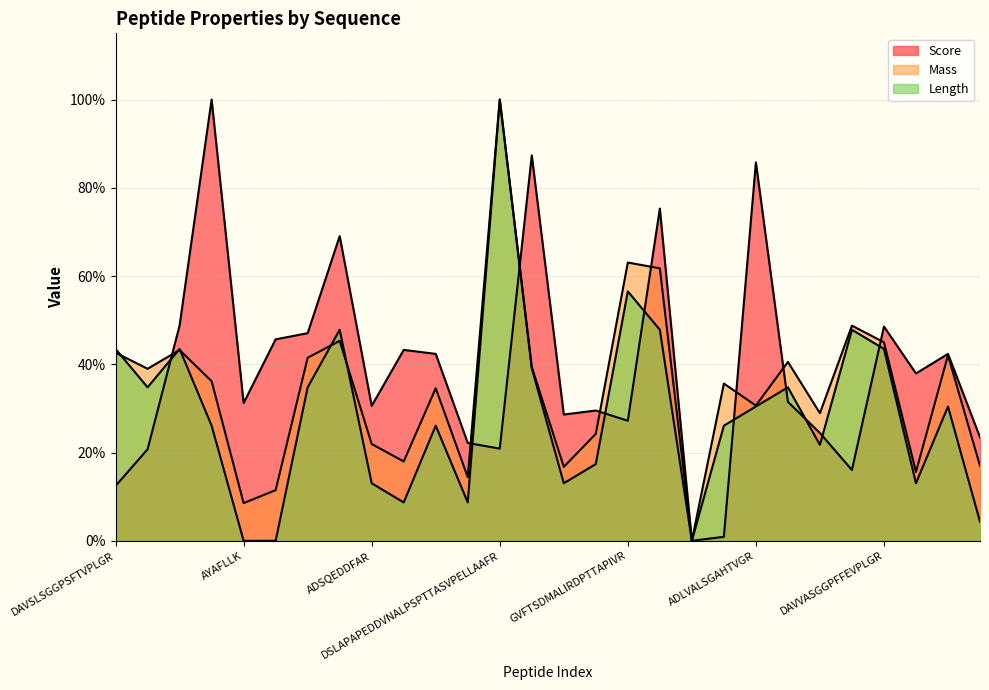

Rank the series by their maximum value, from lowest to highest.

Score, Mass, Length